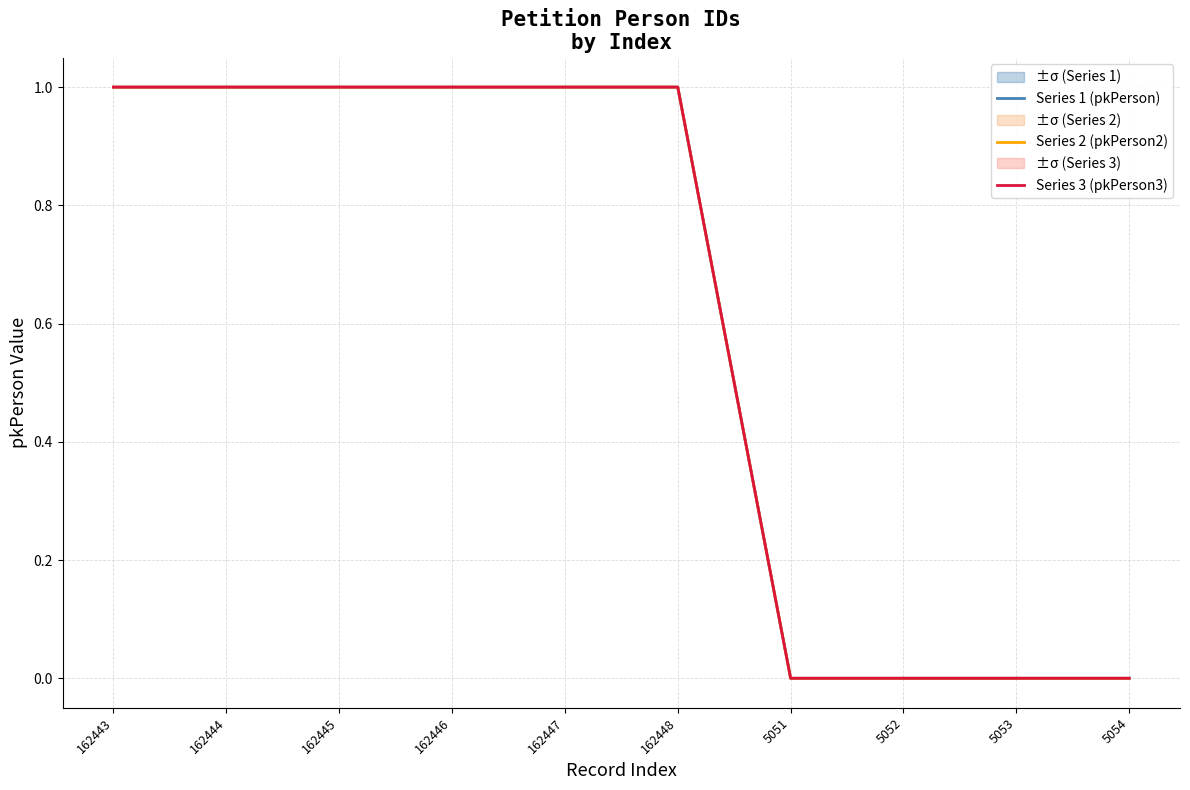

Which series has the largest total across all categories?

Series 1 (pkPerson)